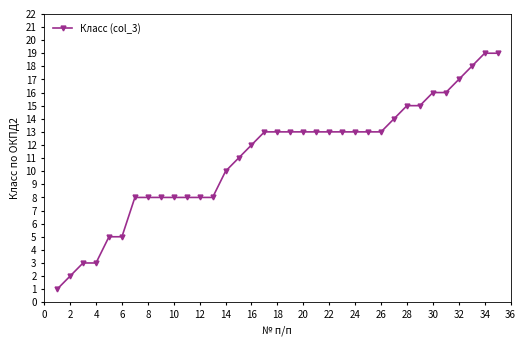

What is the average value?

11